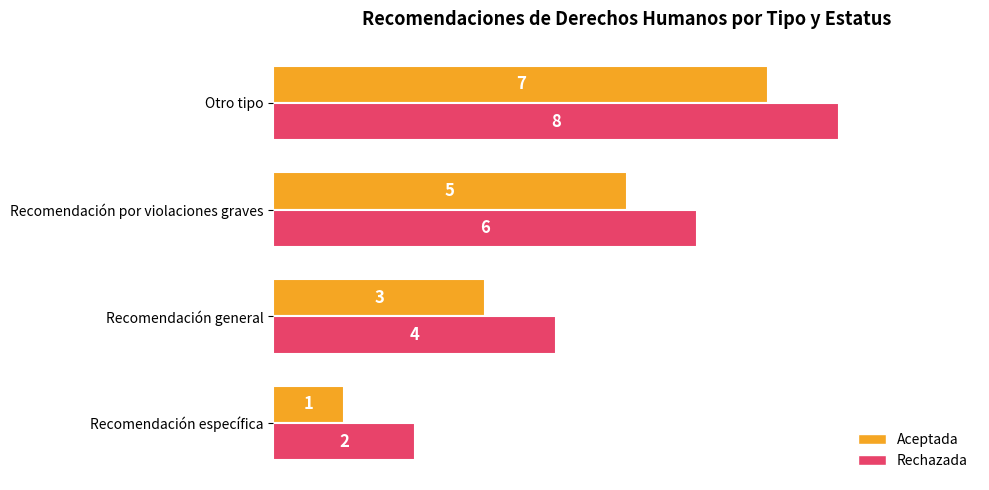

At which category is the sum across all series the highest?

Otro tipo